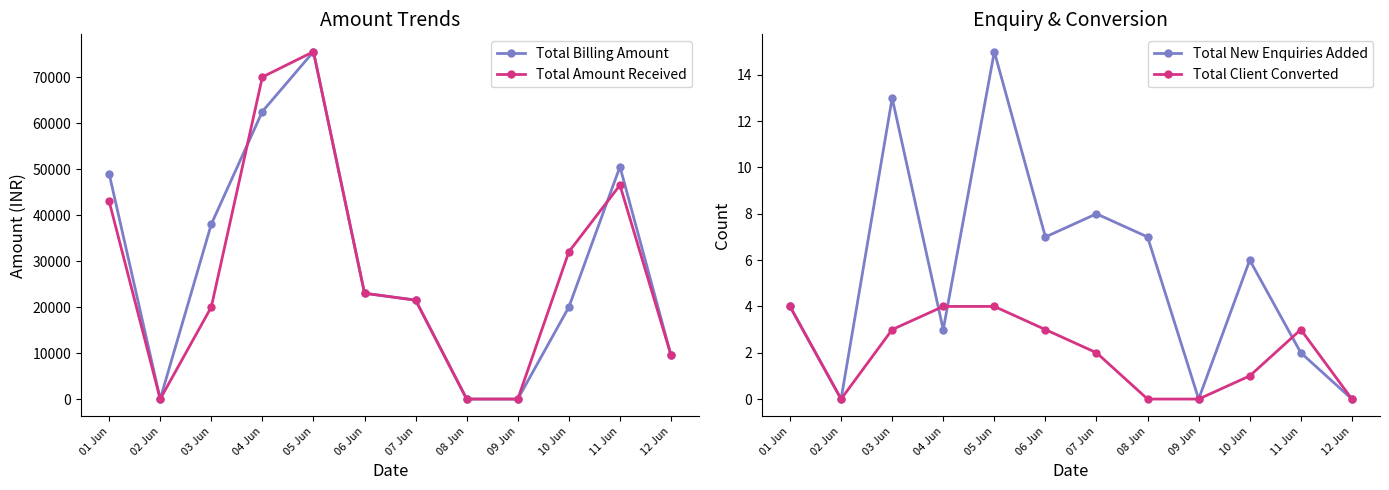

Reading left to right, what are all the values shown in this chart?

Total Billing Amount: 01 Jun=49000	02 Jun=0	03 Jun=38000	04 Jun=62498	05 Jun=75500	06 Jun=23000	07 Jun=21500	08 Jun=0	09 Jun=0	10 Jun=20000	11 Jun=50500	12 Jun=9500
Total Amount Received: 01 Jun=43000	02 Jun=0	03 Jun=20000	04 Jun=69998	05 Jun=75500	06 Jun=23000	07 Jun=21500	08 Jun=0	09 Jun=0	10 Jun=32000	11 Jun=46500	12 Jun=9500
Total New Enquiries Added: 01 Jun=4	02 Jun=0	03 Jun=13	04 Jun=3	05 Jun=15	06 Jun=7	07 Jun=8	08 Jun=7	09 Jun=0	10 Jun=6	11 Jun=2	12 Jun=0
Total Client Converted: 01 Jun=4	02 Jun=0	03 Jun=3	04 Jun=4	05 Jun=4	06 Jun=3	07 Jun=2	08 Jun=0	09 Jun=0	10 Jun=1	11 Jun=3	12 Jun=0